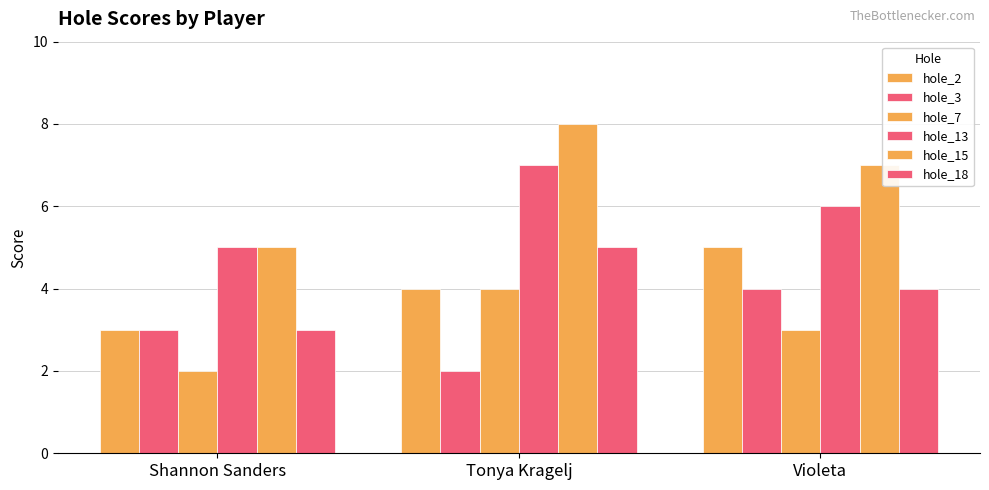

How many data points in hole_18 are less than 4?

1